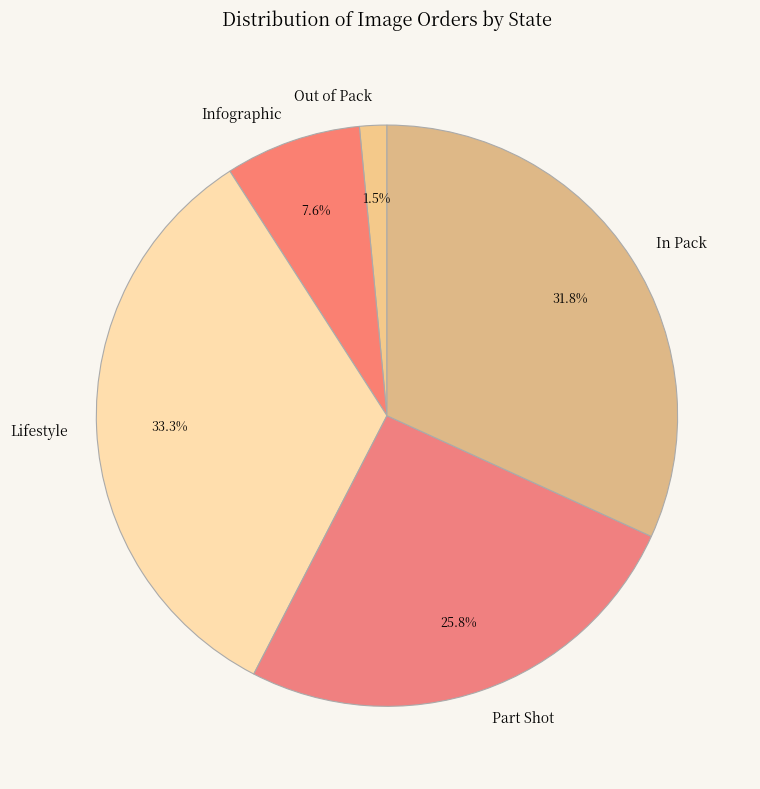

To the nearest percent, what portion does Part Shot represent?

26%